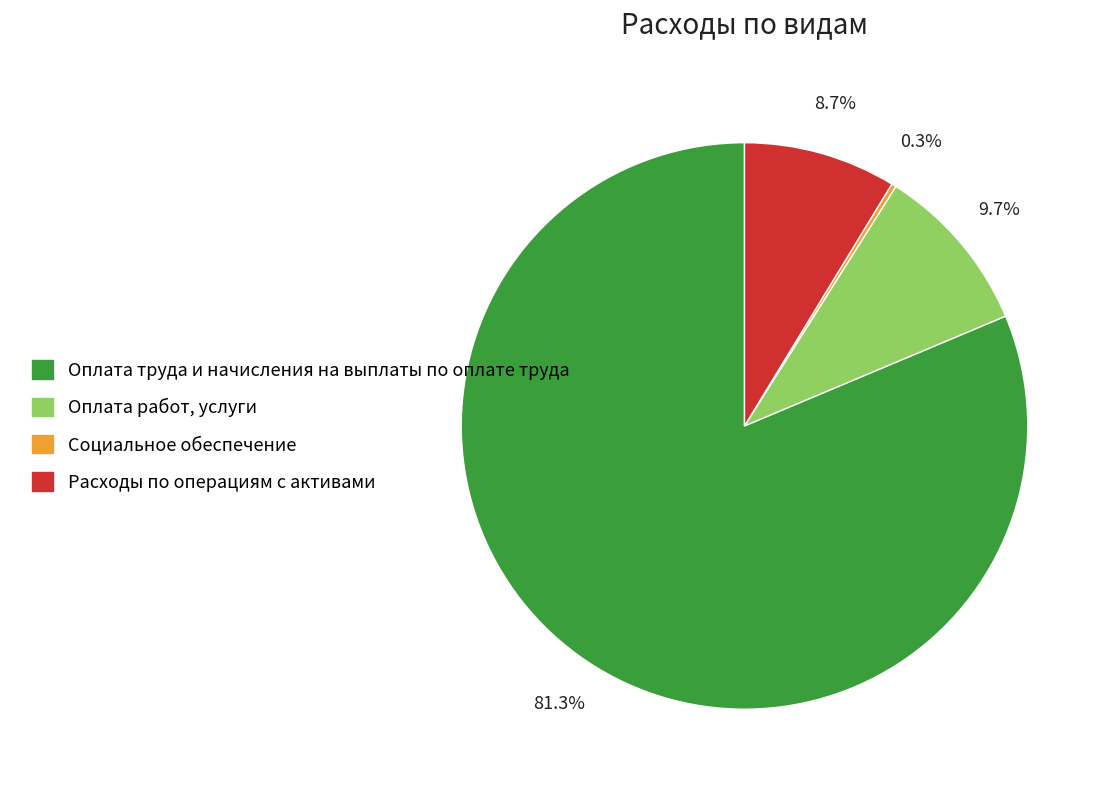

What is the largest slice in the pie chart?

Оплата труда и начисления на выплаты по оплате труда